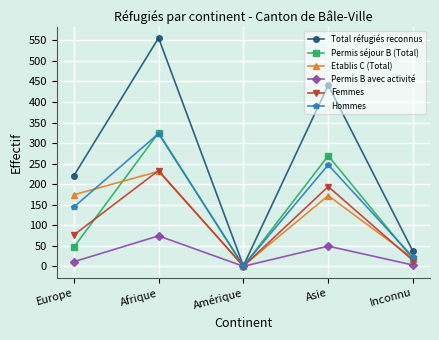

Which series has the largest range (max minus min)?

Total réfugiés reconnus